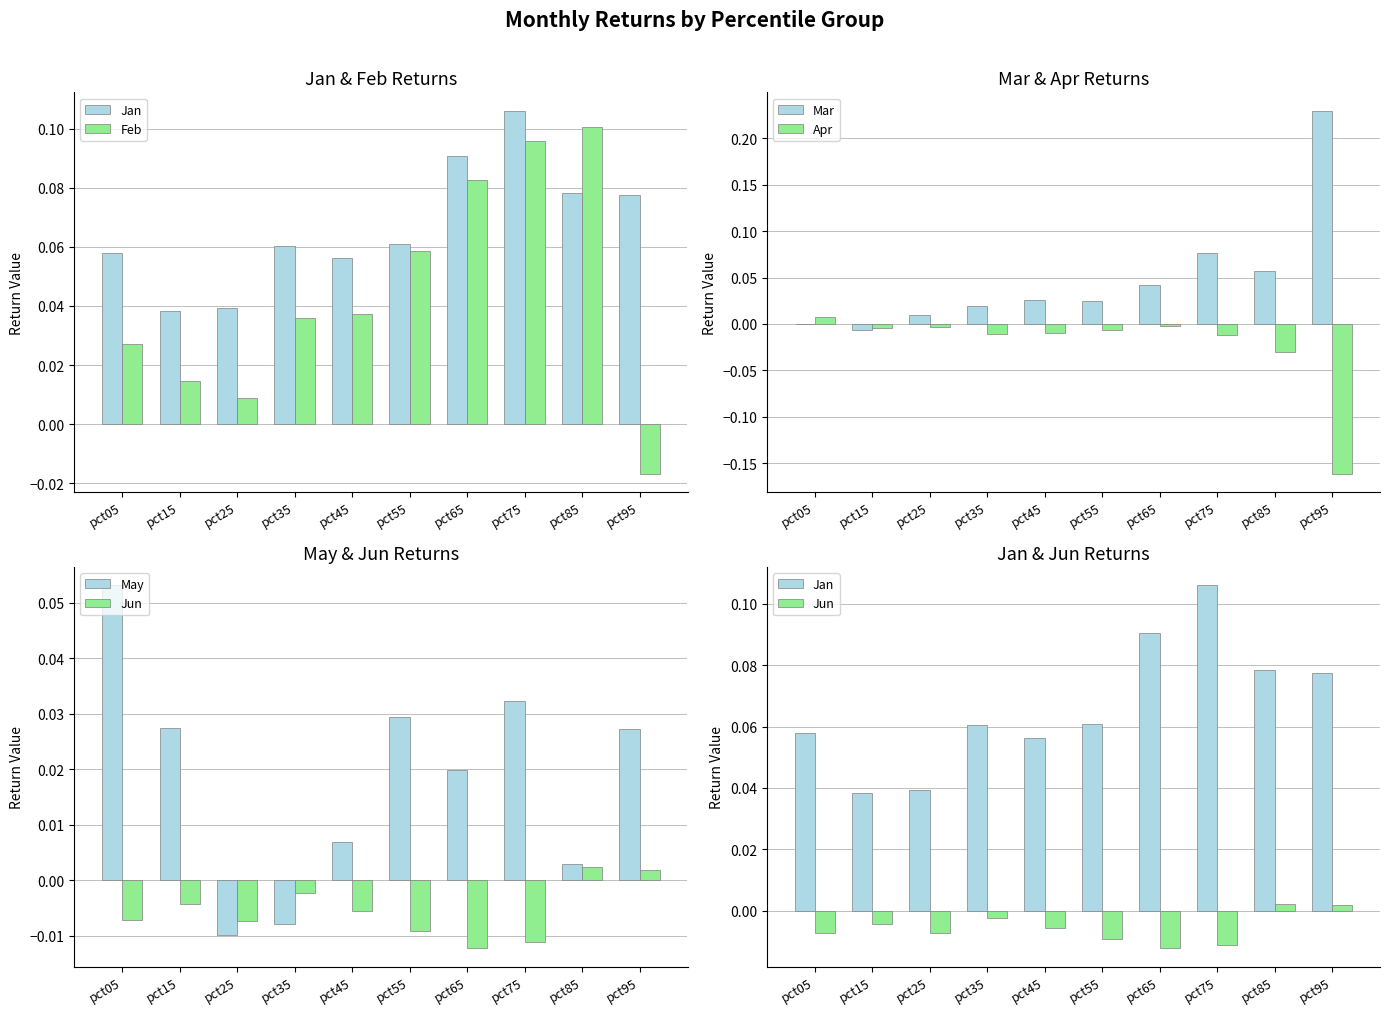

At which label does May first exceed 0?

pct05